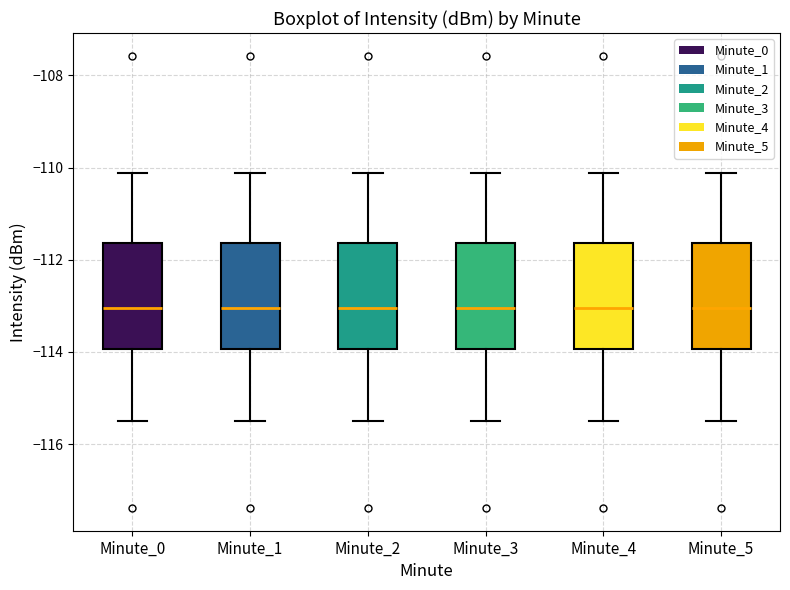

Reading left to right, transcribe this box plot: for each box, give where its median line is, the range the box spans, and where its two whiskers end, as read against the y-axis. The values are not printed on the chart, so give them approximately, as read against the axis.

Minute_0: median -113.0, box -114.0 to -111.6, whiskers -115.4 to -110.2
Minute_1: median -113.0, box -114.0 to -111.6, whiskers -115.4 to -110.2
Minute_2: median -113.0, box -114.0 to -111.6, whiskers -115.4 to -110.2
Minute_3: median -113.0, box -114.0 to -111.6, whiskers -115.4 to -110.2
Minute_4: median -113.0, box -114.0 to -111.6, whiskers -115.4 to -110.2
Minute_5: median -113.0, box -114.0 to -111.6, whiskers -115.4 to -110.2